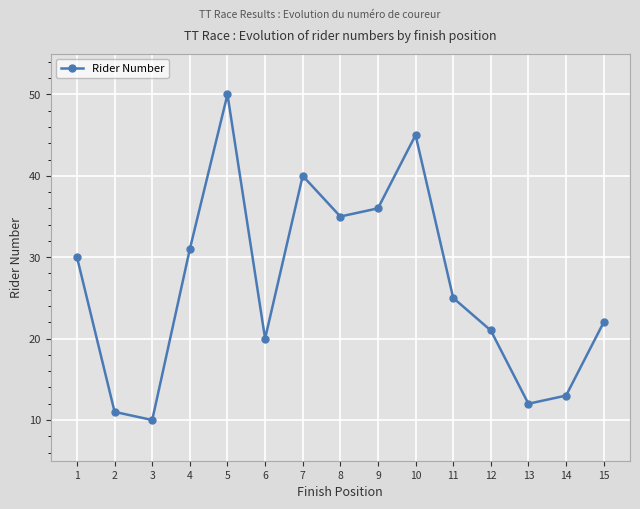

Reading left to right, extract all data points from this chart.

1=30	2=11	3=10	4=31	5=50	6=20	7=40	8=35	9=36	10=45	11=25	12=21	13=12	14=13	15=22